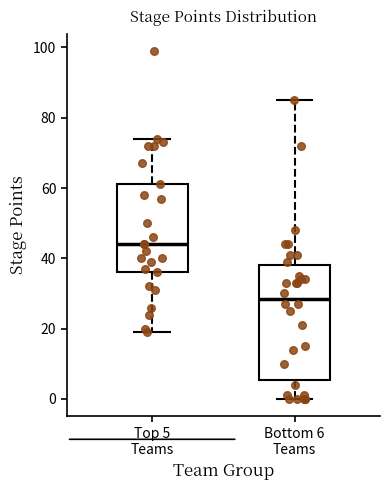

Reading left to right, read every box against the y-axis: the position of its median line, the range the box covers, and the ends of its whiskers. The values are not printed on the chart, so give them approximately, as read against the axis.

Top 5 Teams: median 44, box 36 to 62, whiskers 20 to 74
Bottom 6 Teams: median 28, box 6 to 38, whiskers 0 to 86